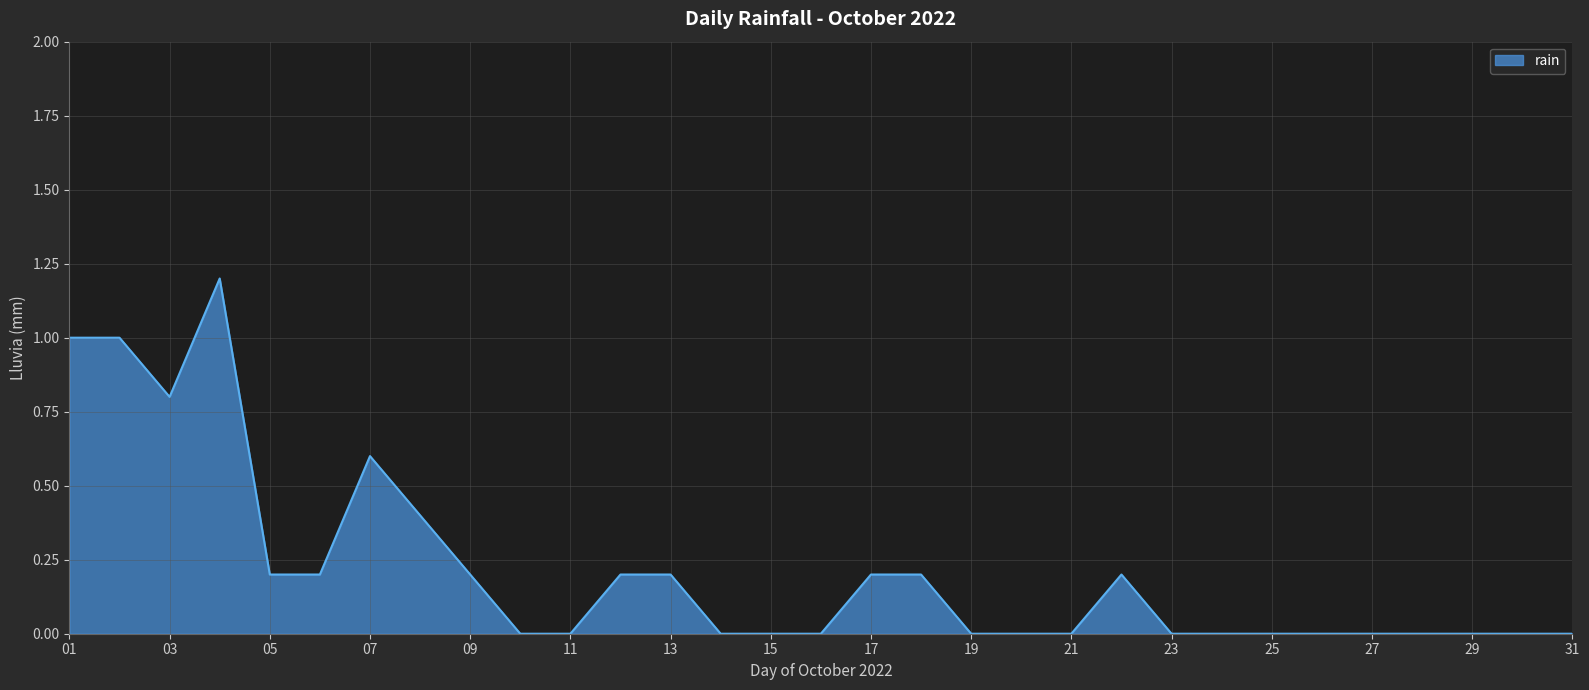

How many distinct data groups are displayed?

1